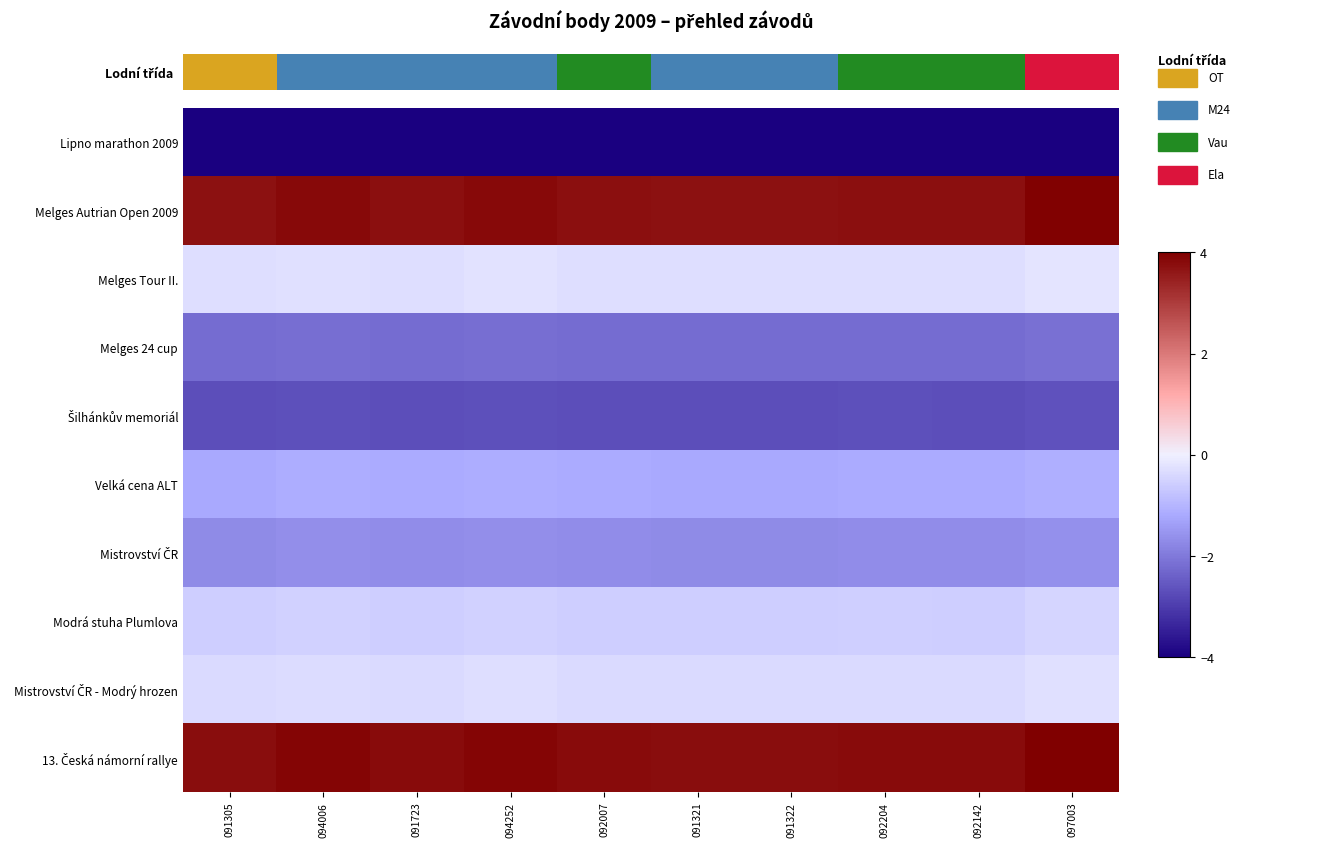

What is the total value across all series at 094252?

-5.0